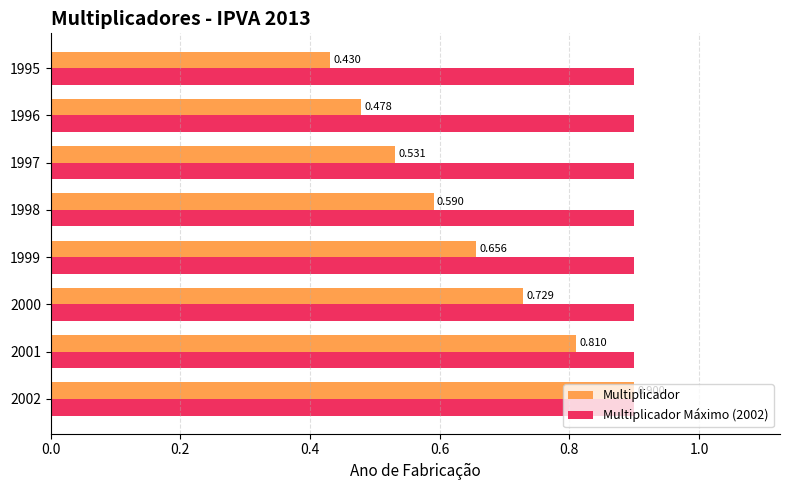

Which series changed the most between 2000 and 1997?

Multiplicador